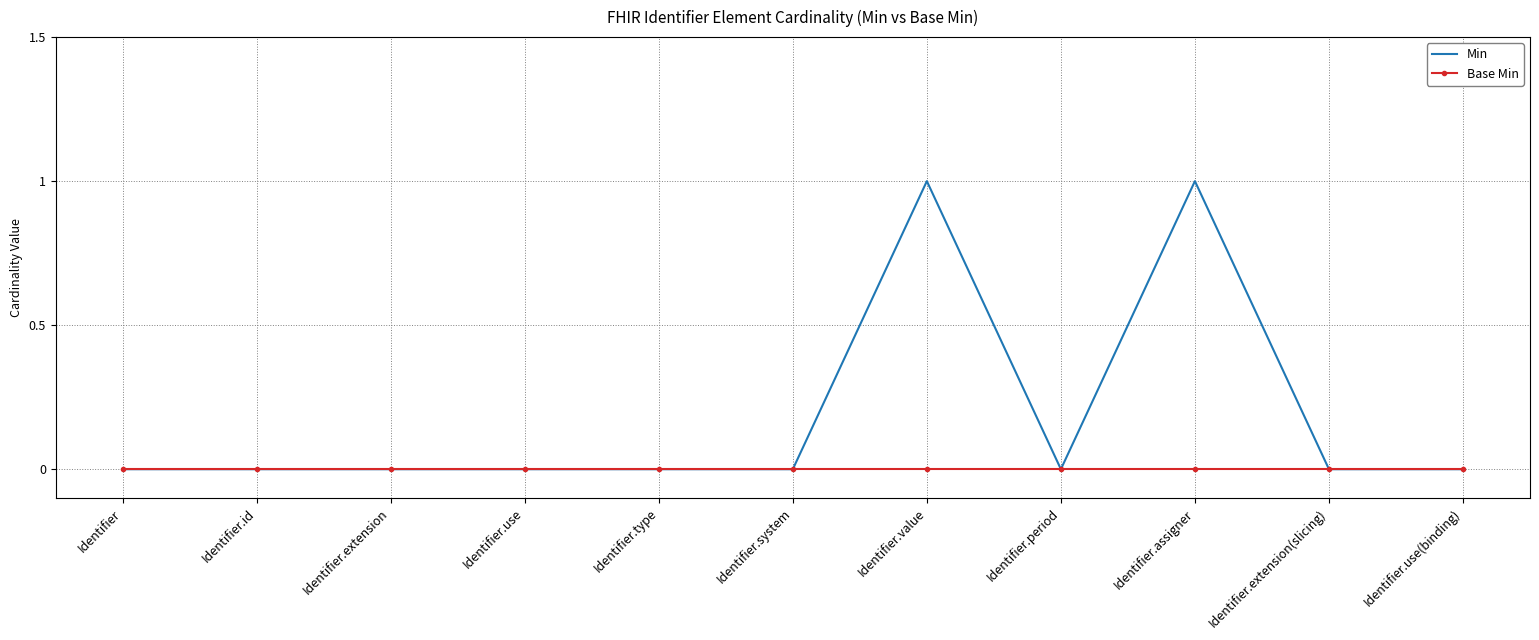

Which series has the largest total across all categories?

Min